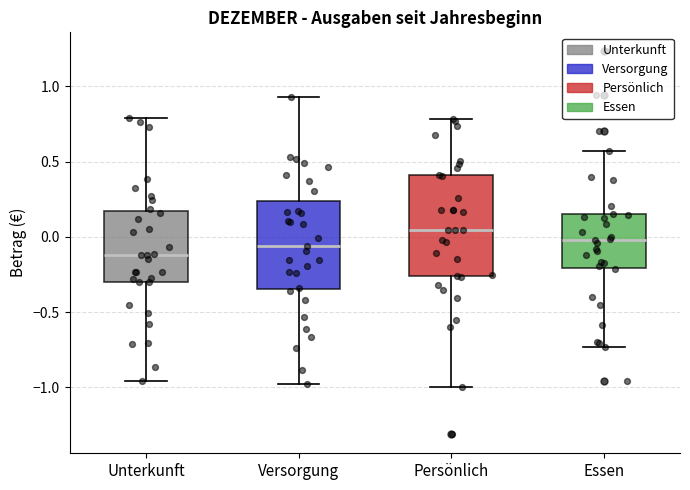

Which box's median line is the lowest?

Unterkunft